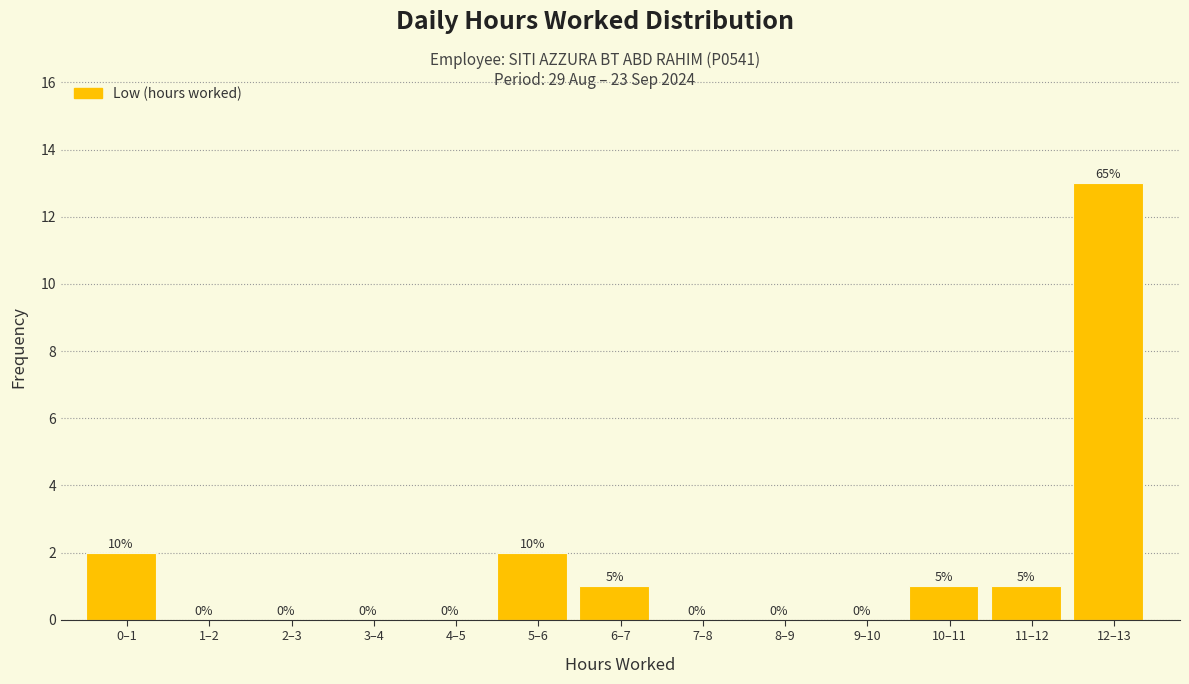

Reading left to right, list all the values displayed in this chart.

0–1=2	1–2=0	2–3=0	3–4=0	4–5=0	5–6=2	6–7=1	7–8=0	8–9=0	9–10=0	10–11=1	11–12=1	12–13=13